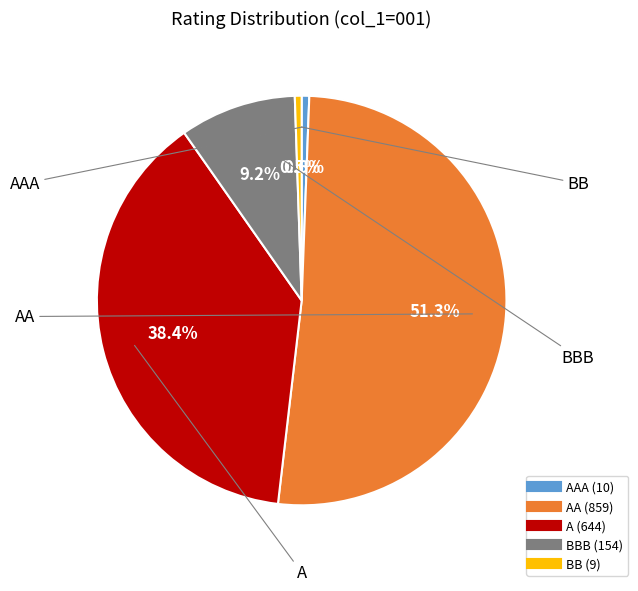

Does any single category account for the majority?

Yes